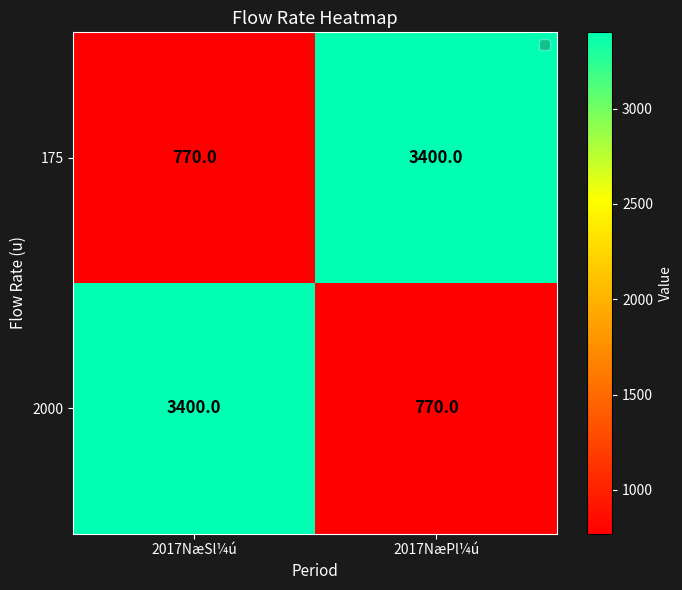

The 175 series shows 4799 at 2017NæPl¼ú. True or false?

False